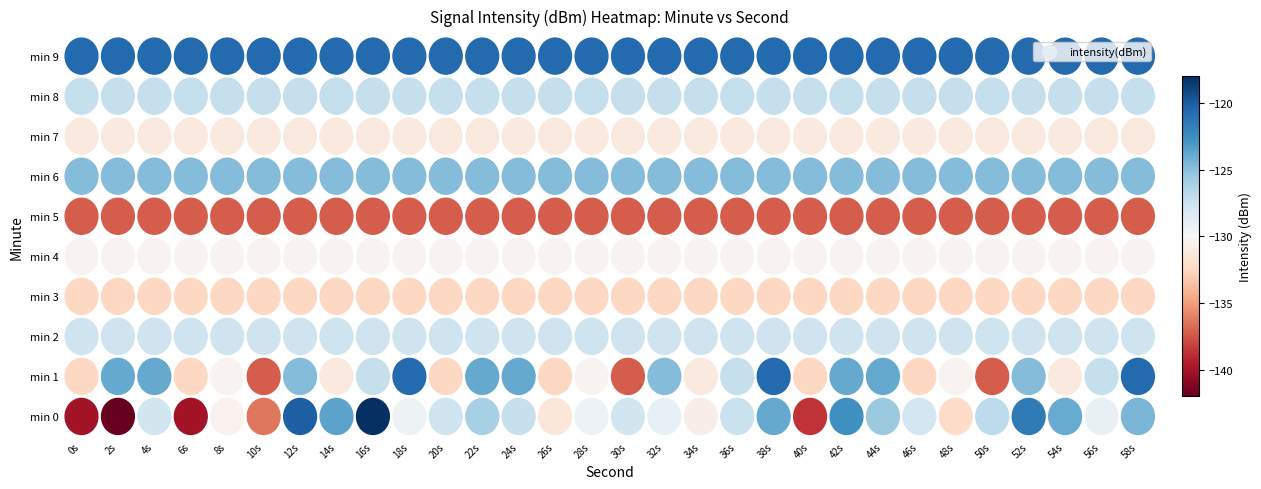

At which category is the sum across all series the highest?

38s